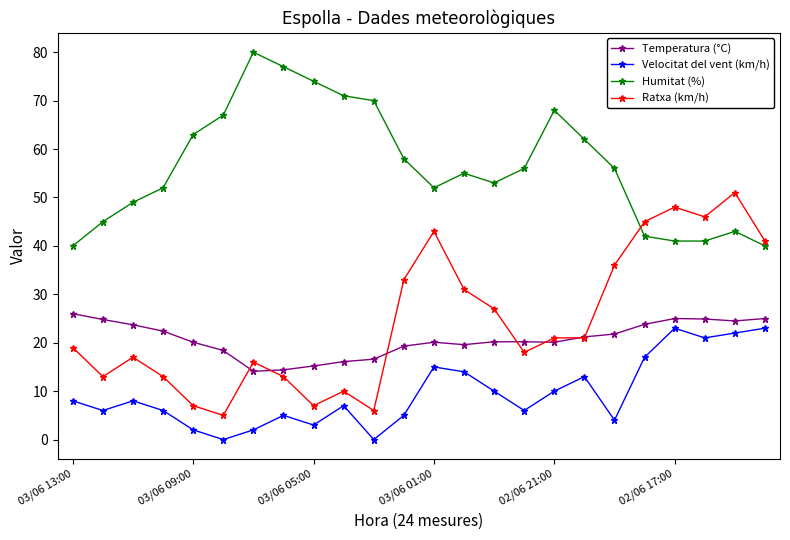

What is the maximum value shown in the chart?

80.0